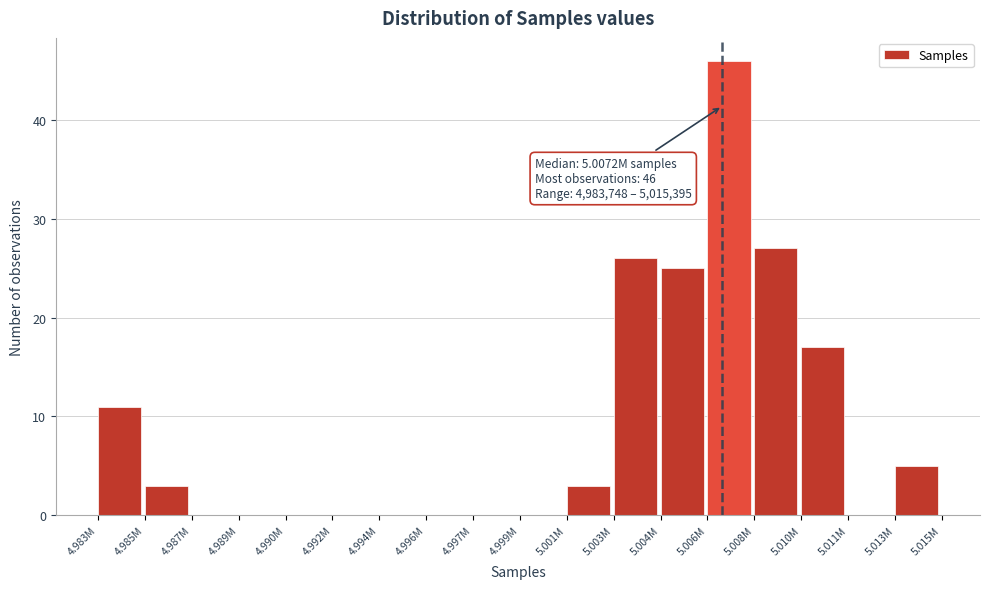

Reading left to right, list all the values displayed in this chart.

4.983M=11	4.985M=3	4.987M=0	4.989M=0	4.990M=0	4.992M=0	4.994M=0	4.996M=0	4.997M=0	4.999M=0	5.001M=3	5.003M=26	5.004M=25	5.006M=46	5.008M=27	5.010M=17	5.011M=0	5.013M=5